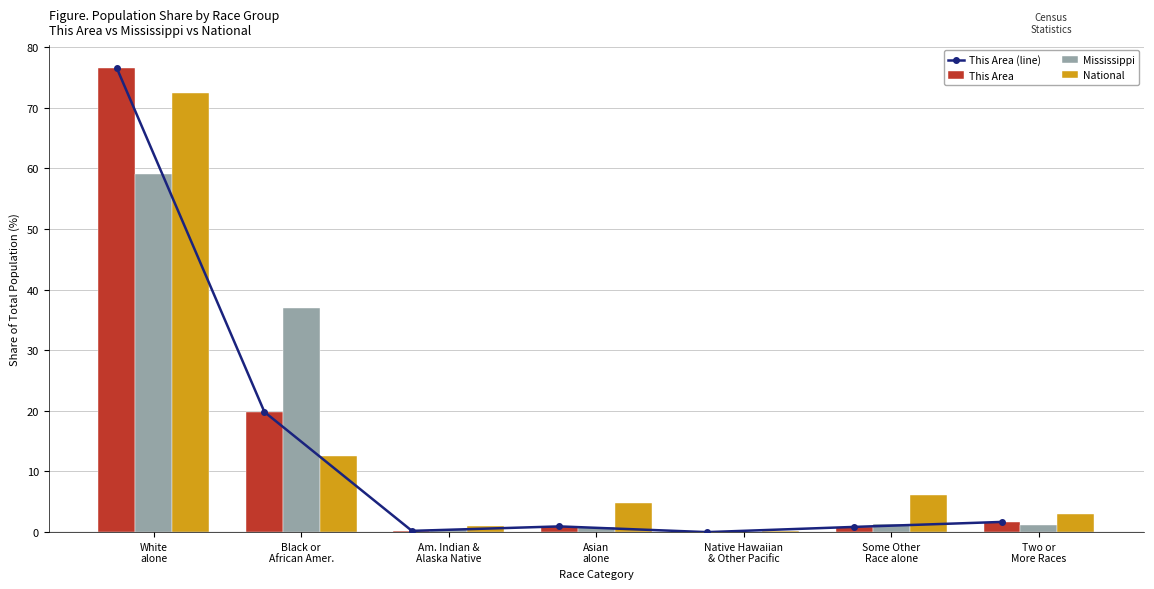

Is it true that This Area (line) equals -45.6 at Native Hawaiian
& Other Pacific?

False